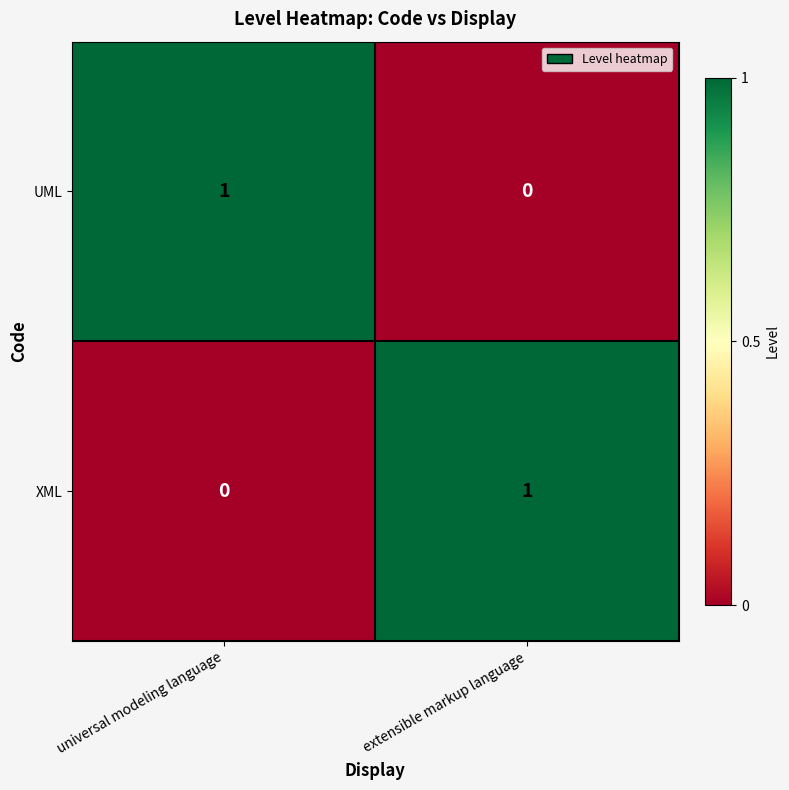

Is it true that UML equals 0 at universal modeling language?

False